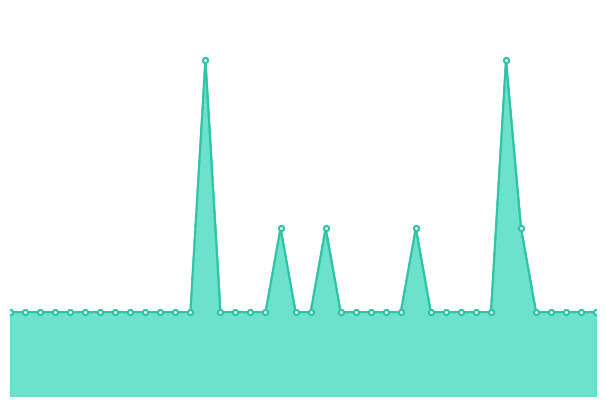

How many lines are shown in the chart?

2